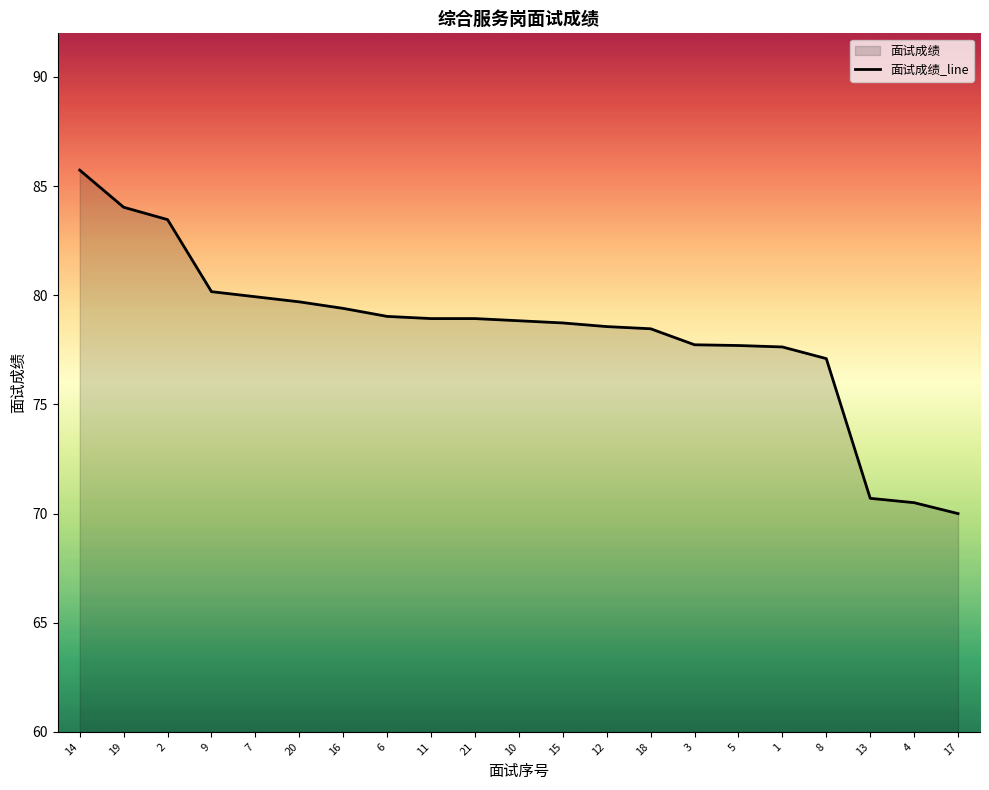

Approximately how many times larger is the value at 8 compared to 11?

1.0